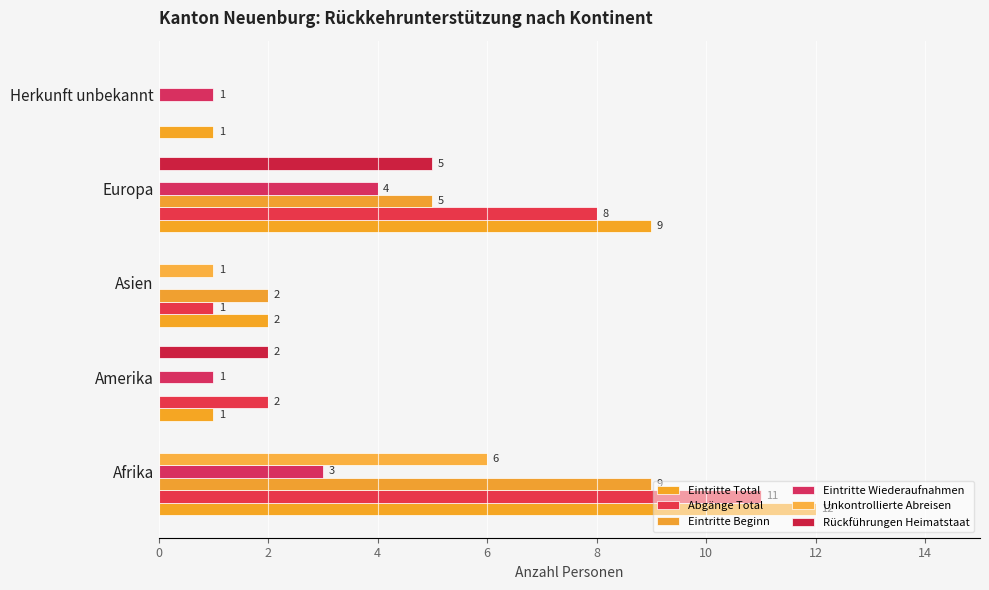

At how many categories does at least one series exceed 5?

2